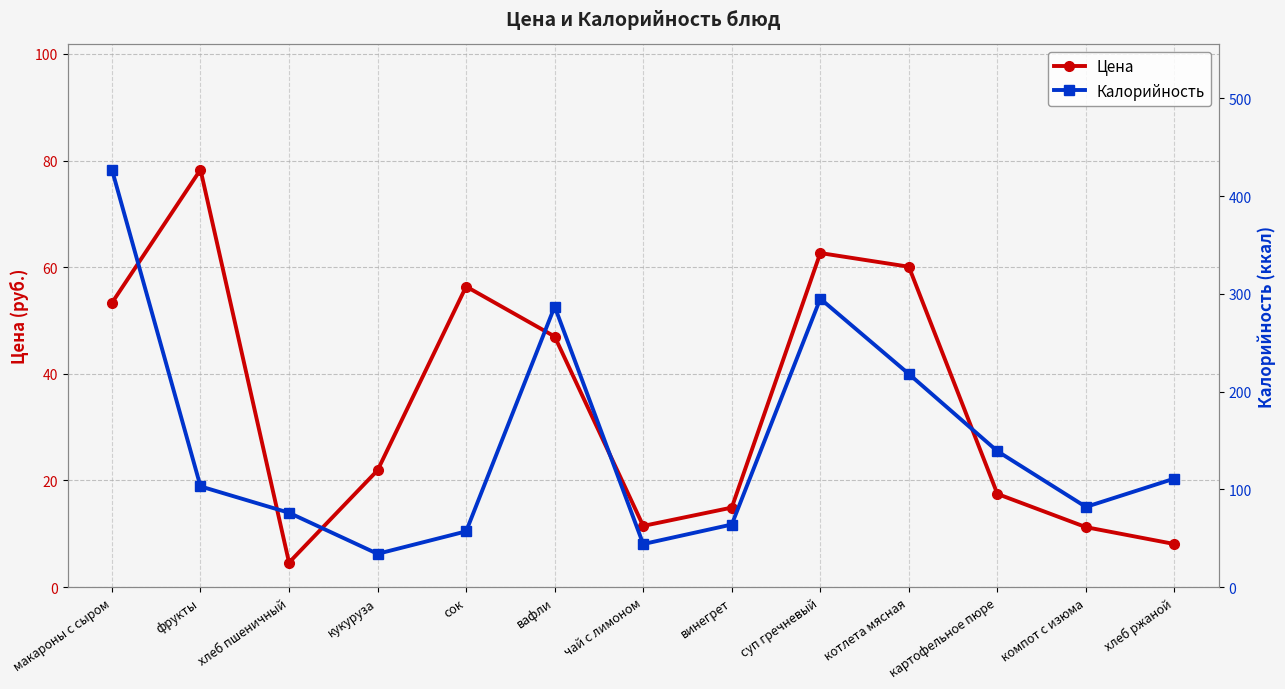

How many data points does each series have?

13